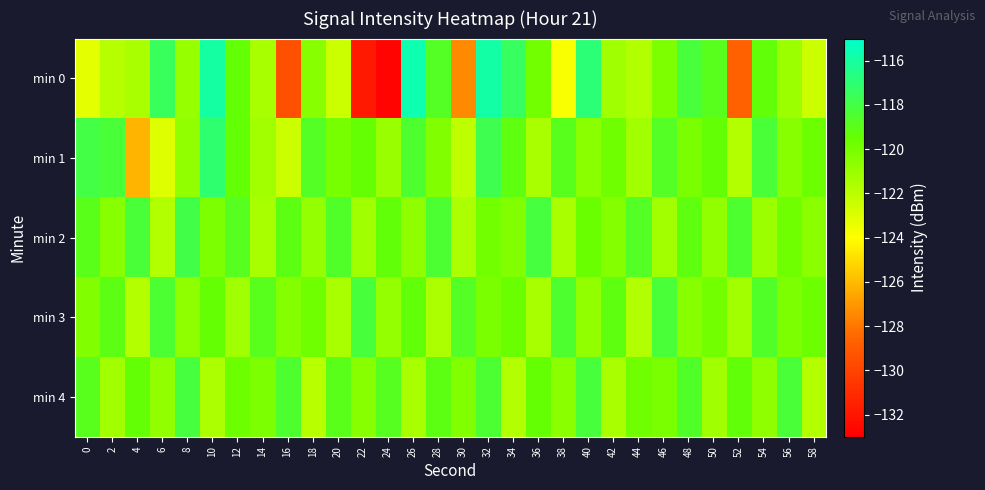

What is the total value across all series at 28?

-598.1